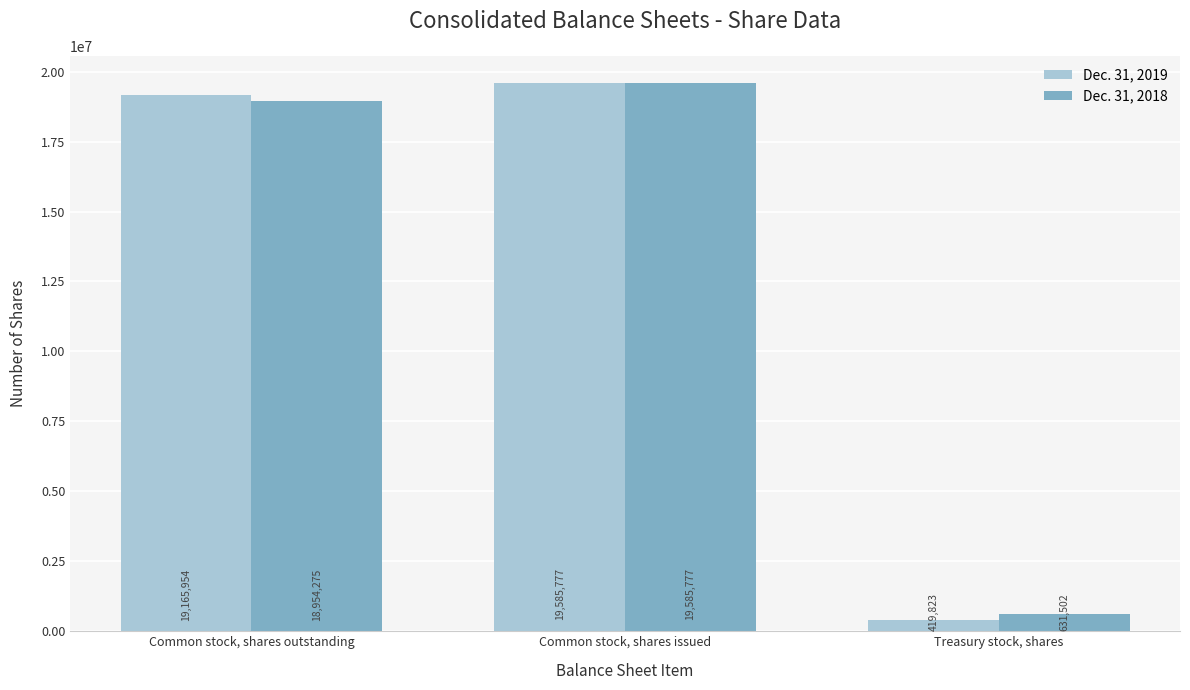

Is the value of Dec. 31, 2018 at Treasury stock, shares greater than the value of Dec. 31, 2019 at Common stock, shares outstanding?

No